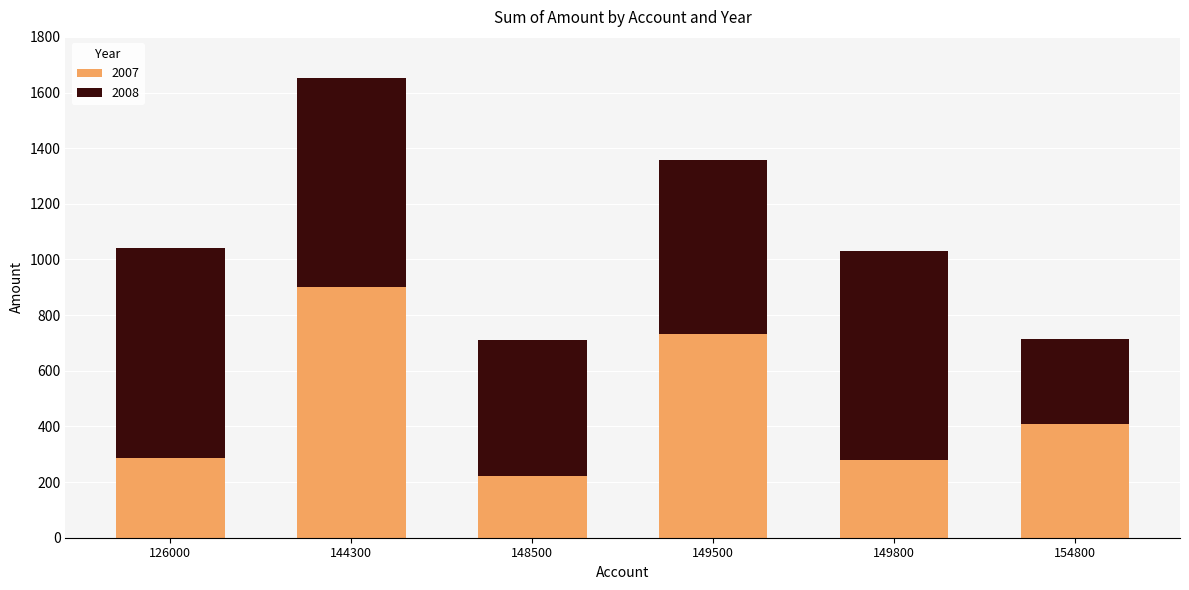

At which category is the sum across all series the highest?

144300